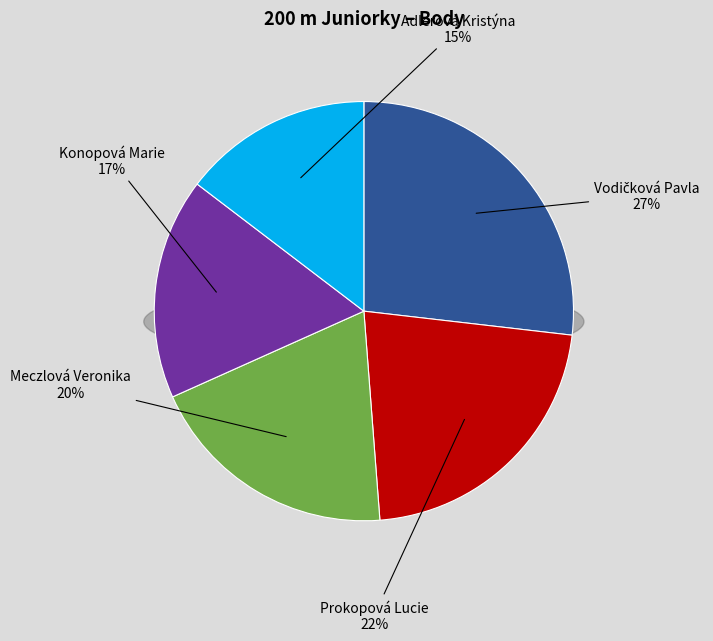

Does Vodičková Pavla represent more than half of the total?

No